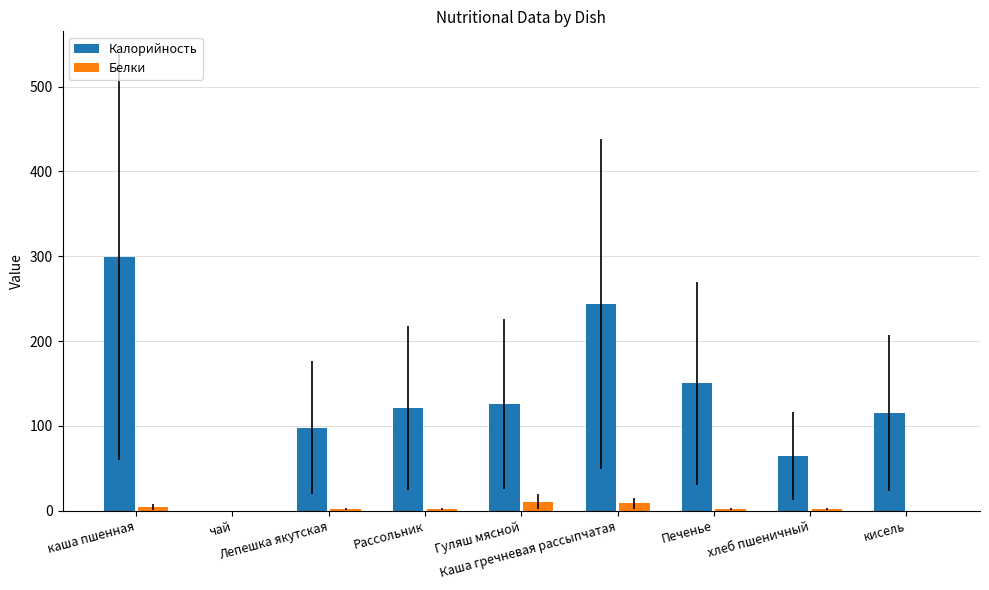

What is the average value of the Белки series?

3.5